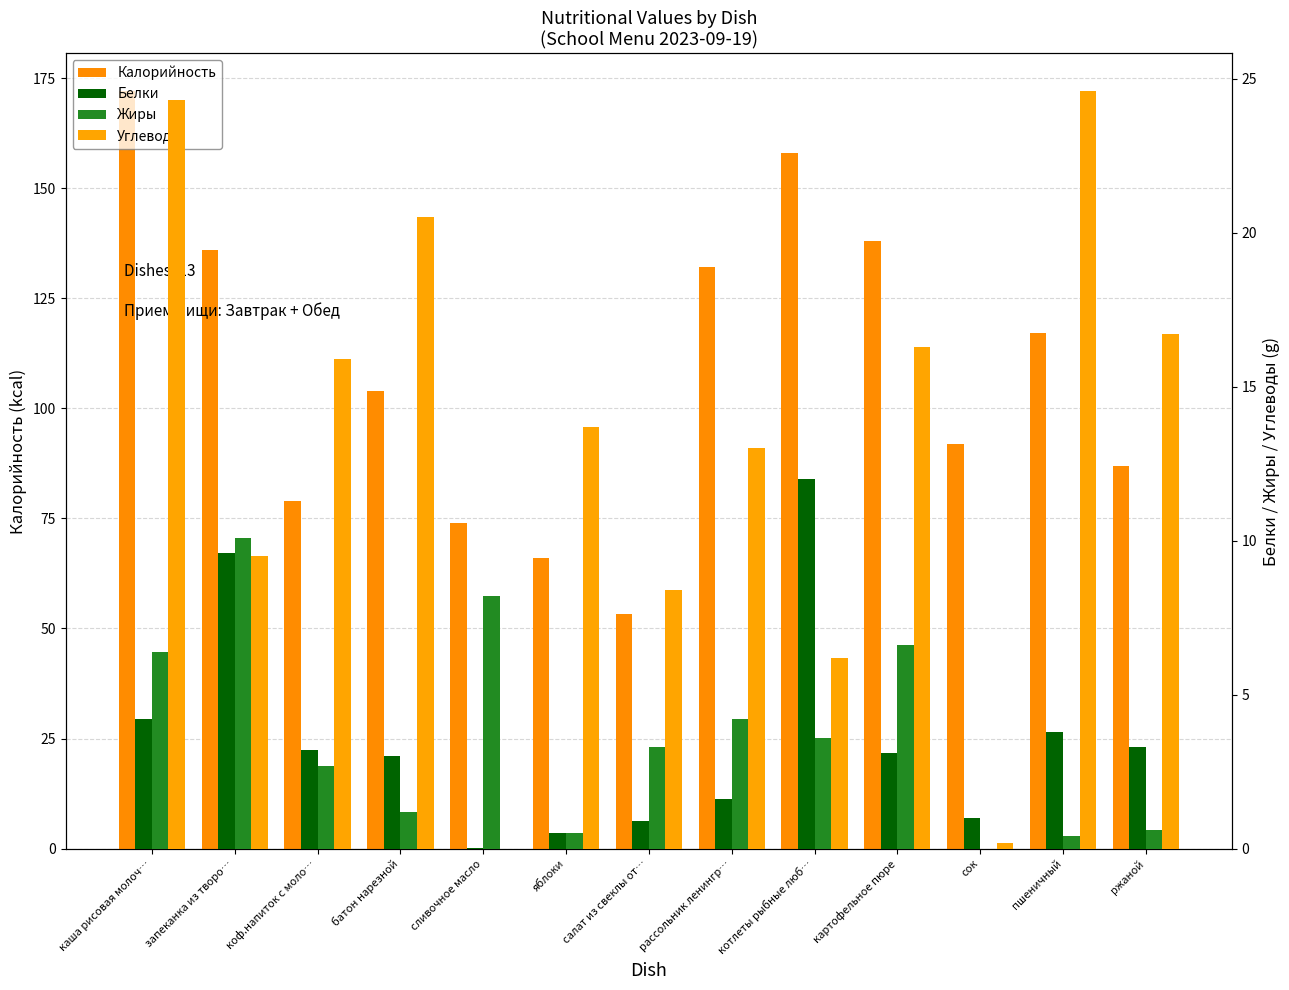

Count the number of data series in this chart.

4